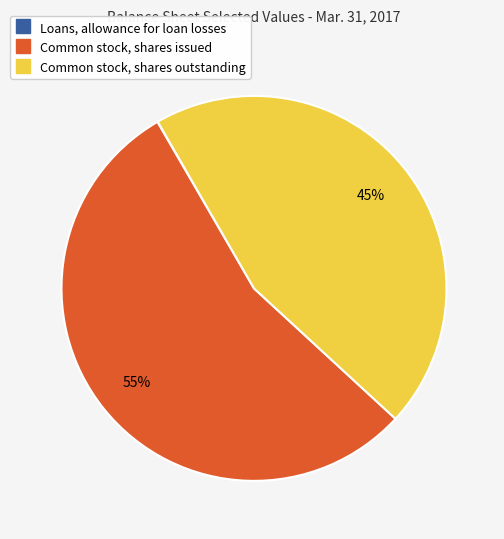

What is the largest slice in the pie chart?

Common stock, shares issued